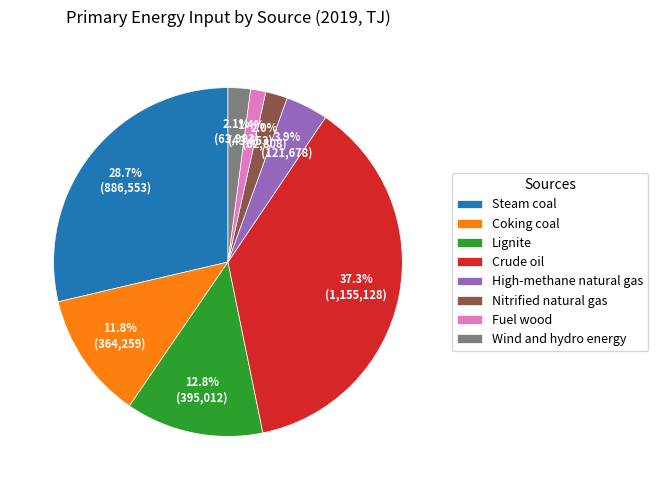

Does any single category account for the majority?

No